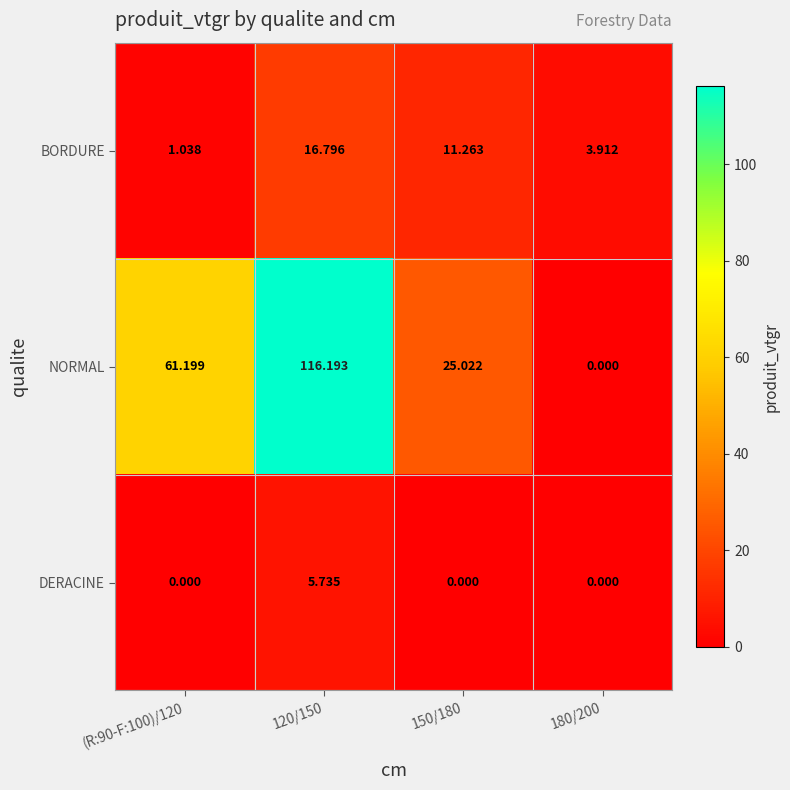

Which series changed the most between (R:90-F:100)/120 and 120/150?

NORMAL